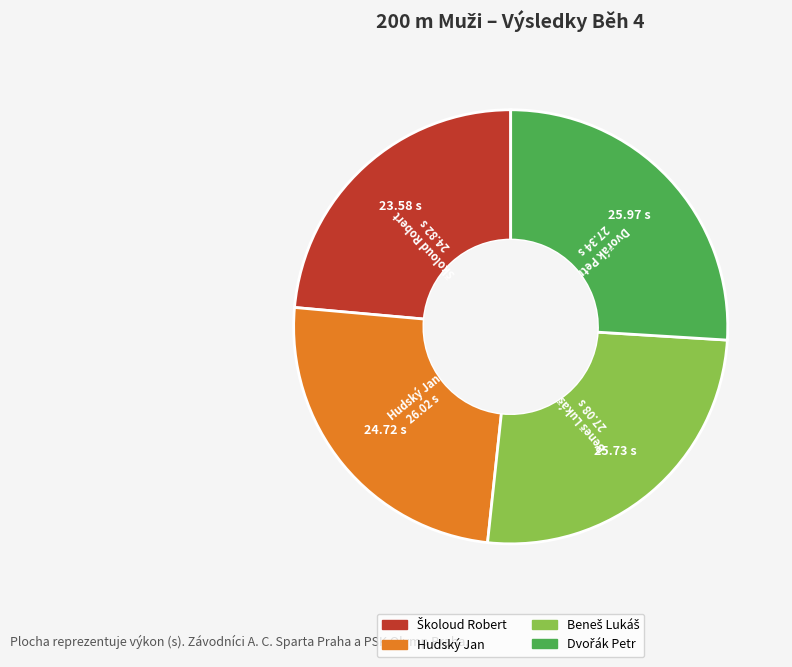

True or false: Hudský Jan accounts for 25% of the total.

True